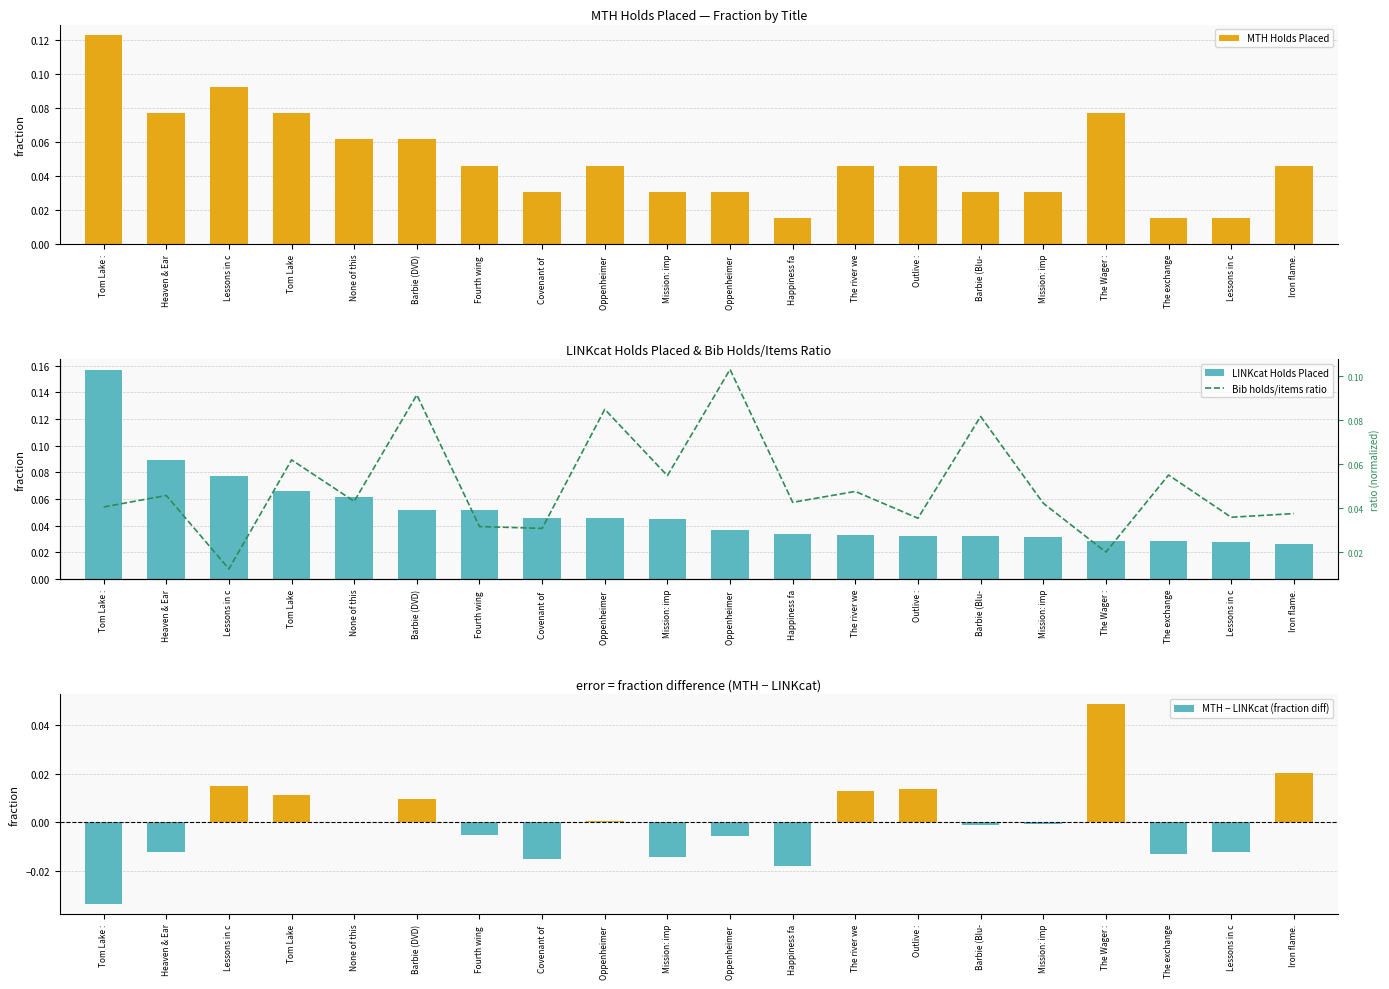

Which category has the lowest value across all series?

Tom Lake :